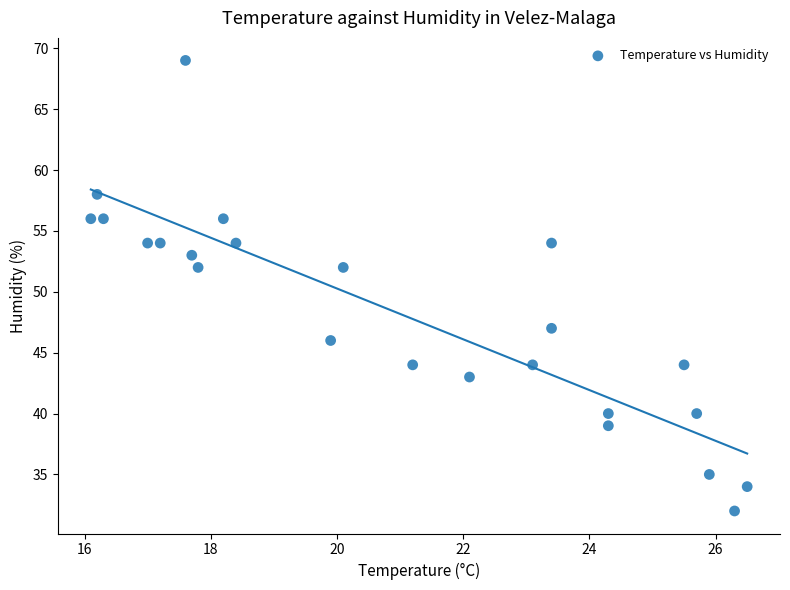

What is the range of Y values (max minus min)?

37